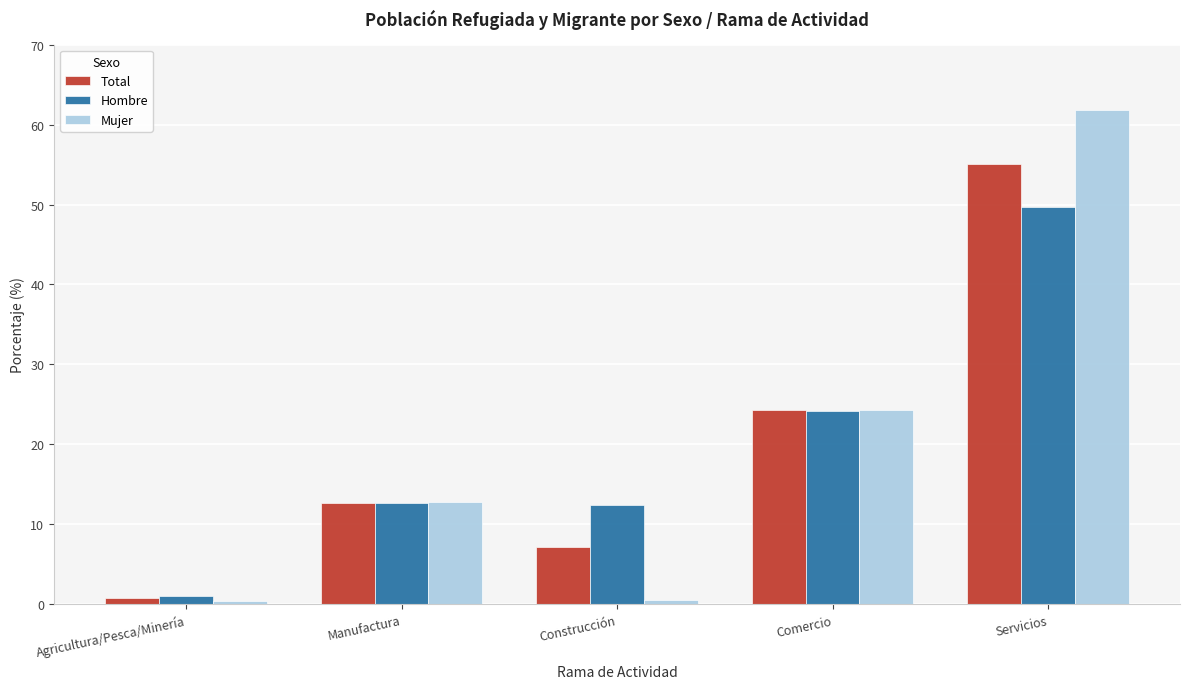

Which series changed the most between Comercio and Servicios?

Mujer